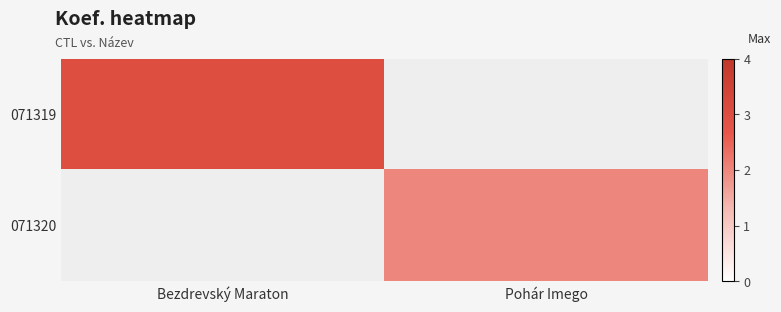

Which series has the largest range (max minus min)?

071319